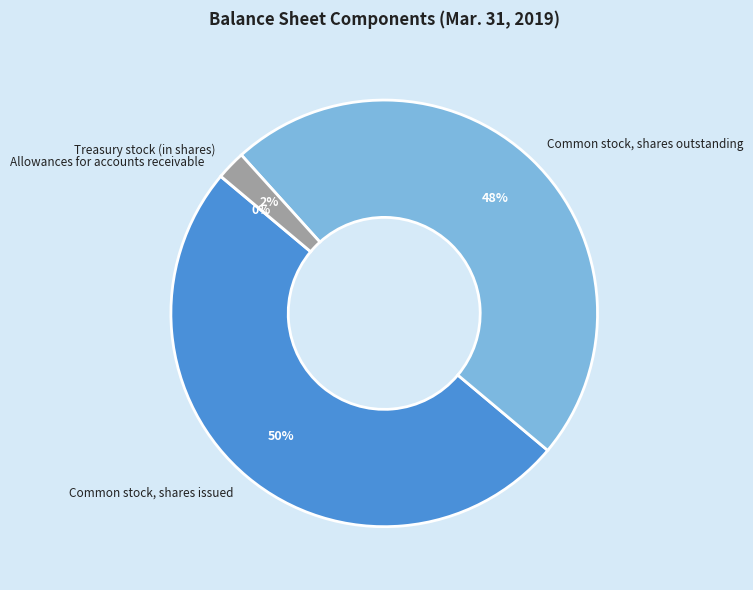

Which slice is the largest?

Common stock, shares issued